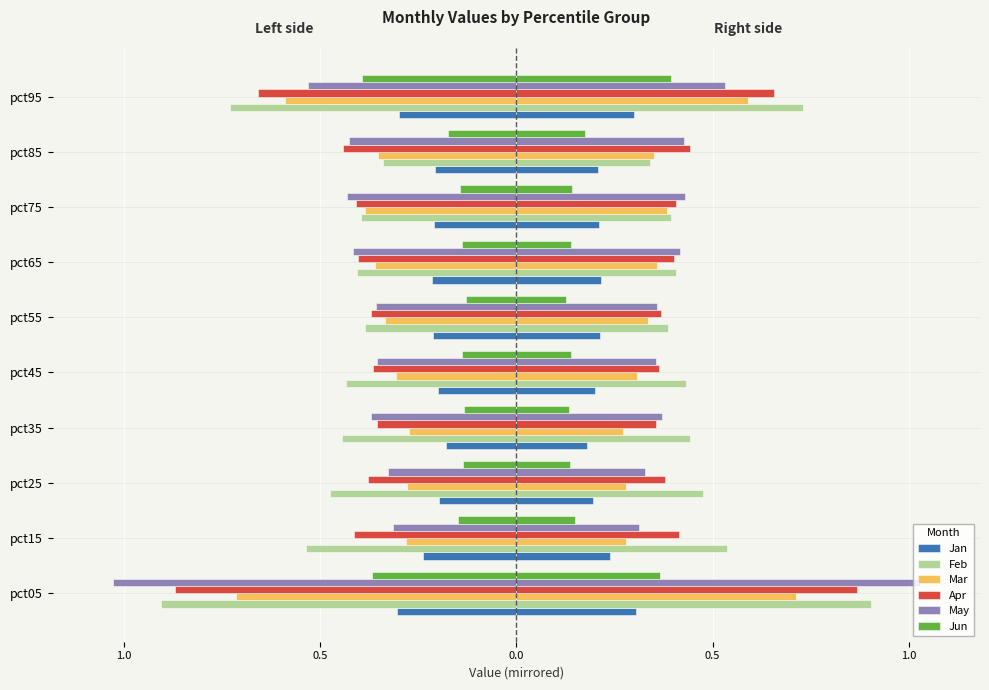

What is the smallest value displayed?

-1.0